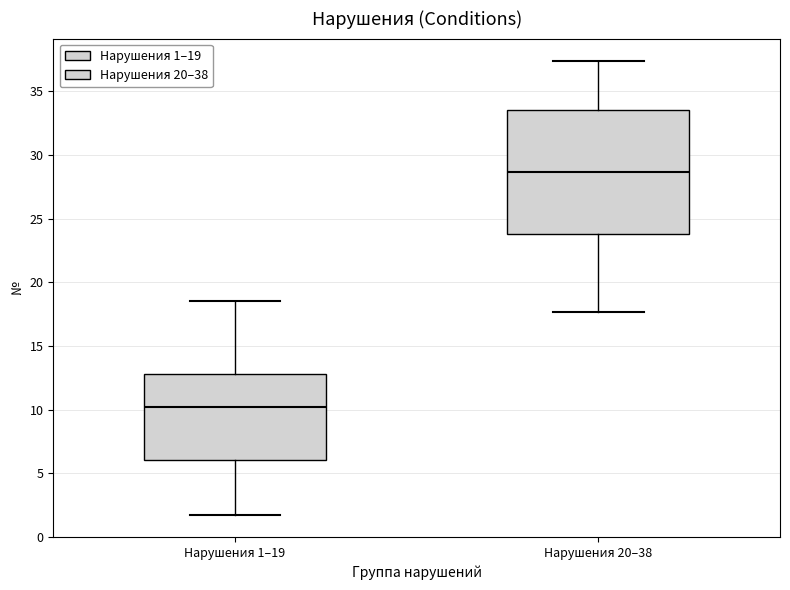

Which box's median line is the lowest?

Нарушения 1–19